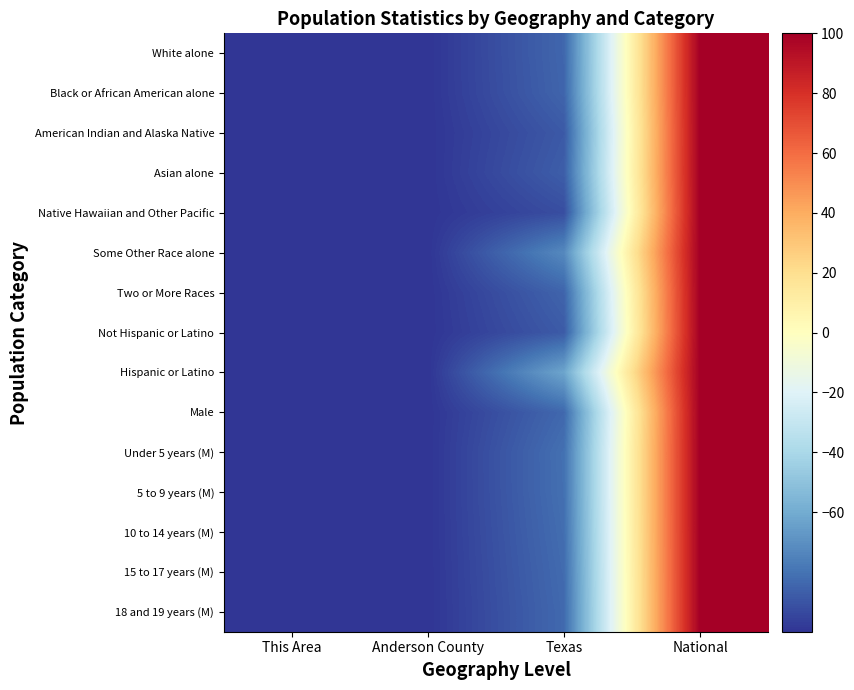

What is the minimum value shown in the chart?

-100.0